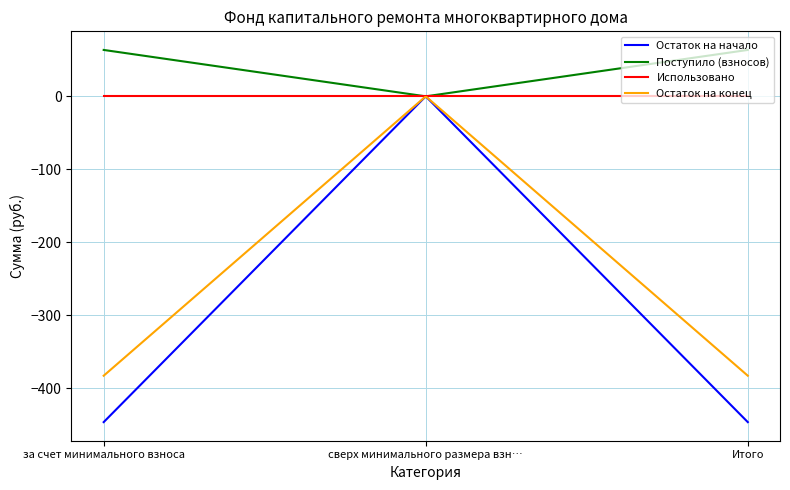

What is the greatest value displayed?

63.5